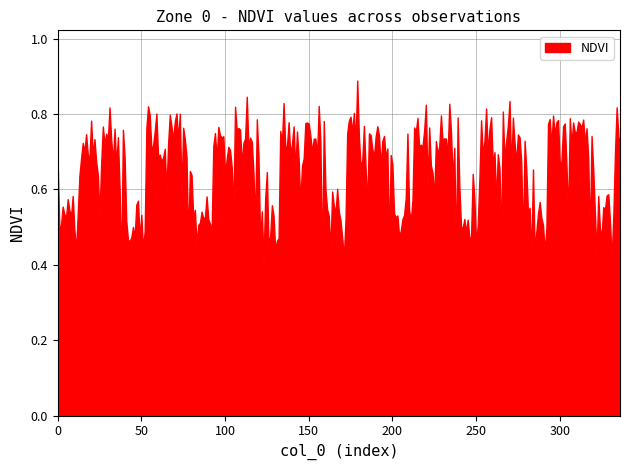

Does the chart display data point markers on the line(s)?

No